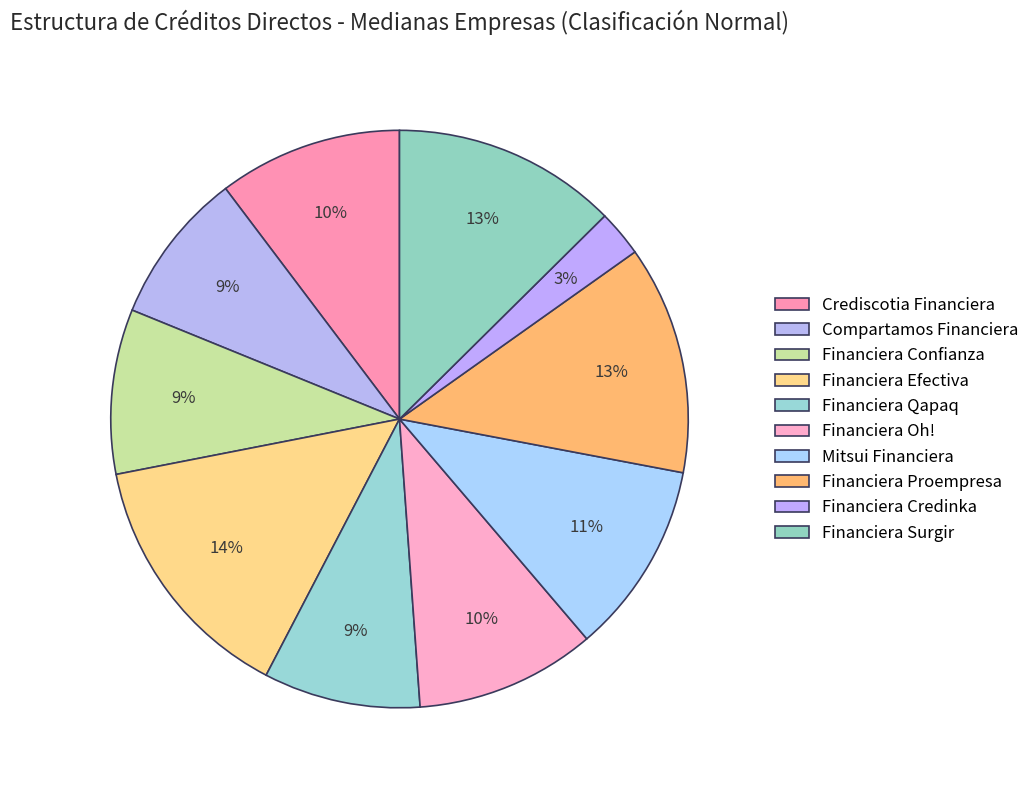

To the nearest percent, what is the combined percentage of Compartamos Financiera and Financiera Confianza?

18%